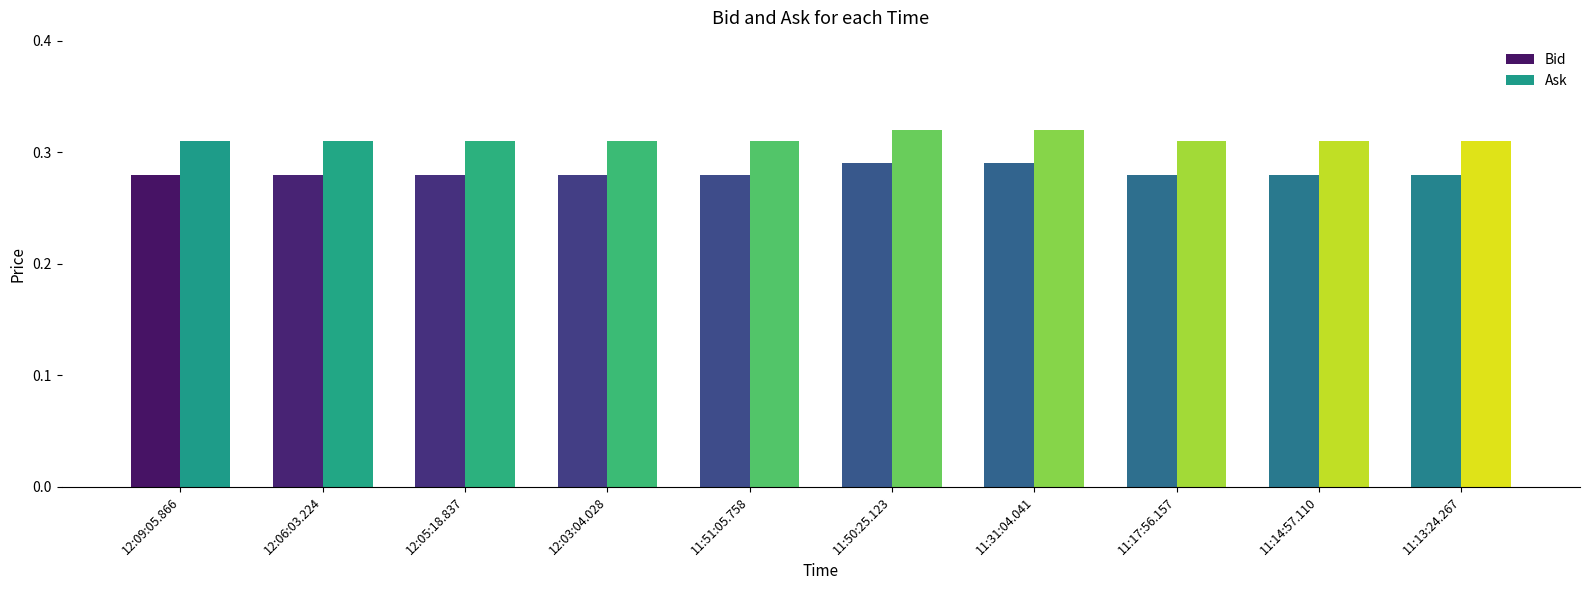

True or false: Bid has a value of 0.3 at 12:06:03.224.

True